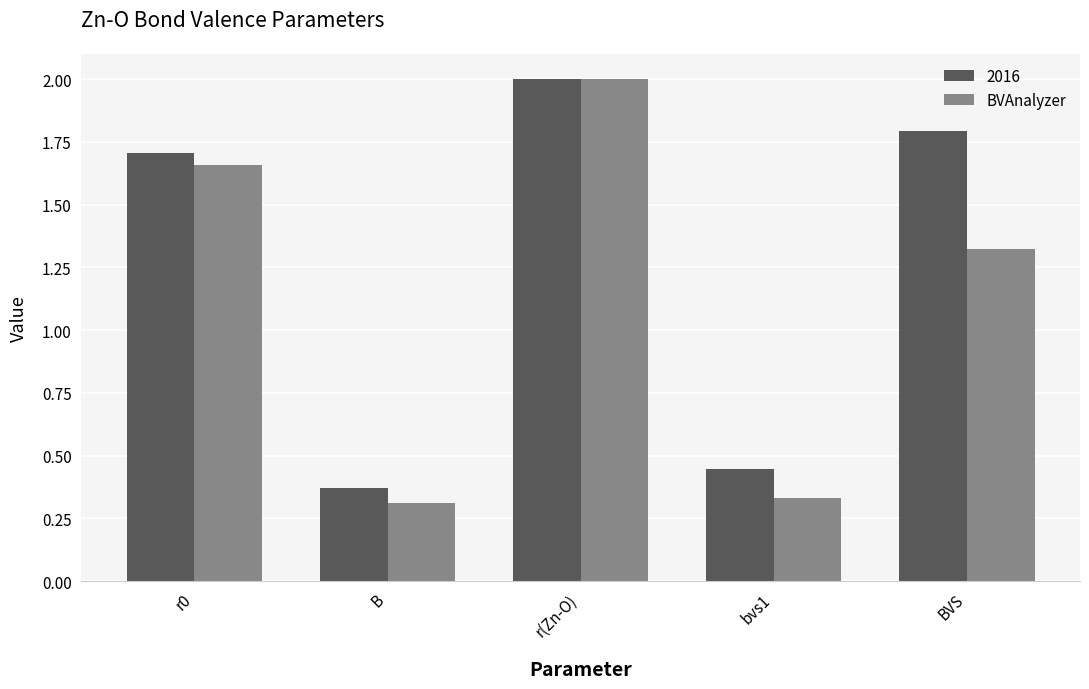

Which series changed the most between B and r(Zn-O)?

BVAnalyzer